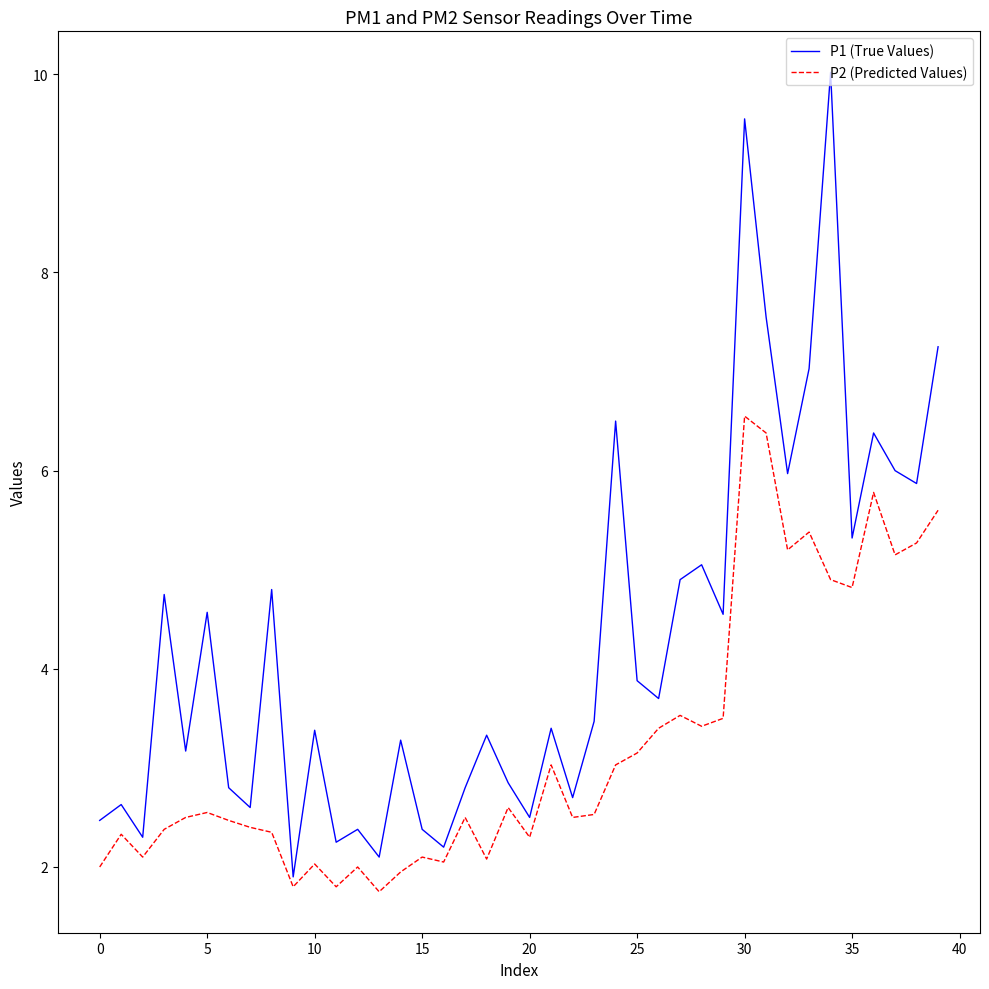

True or false: P1 (True Values) and P2 (Predicted Values) cross at least once.

False